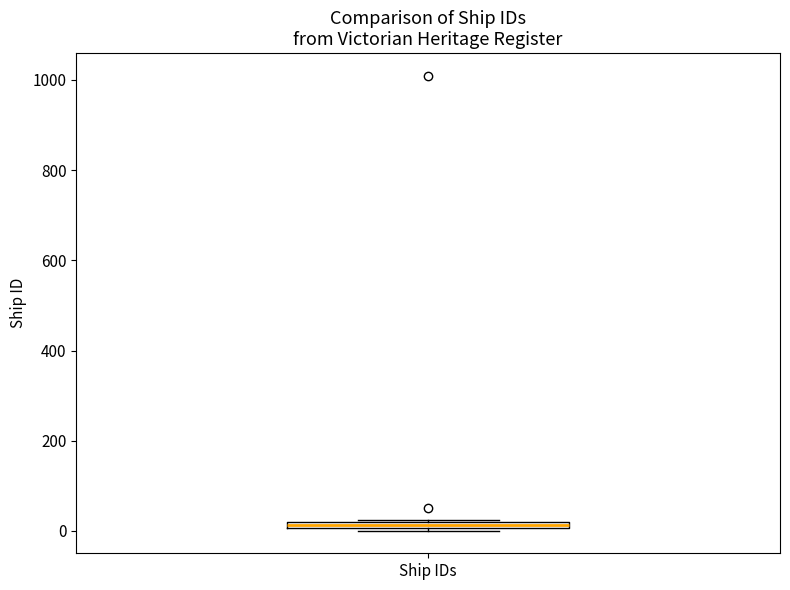

Where is the lower edge of the box for Ship IDs on the y-axis? The values are not printed on the chart, so give them approximately, as read against the axis.

0